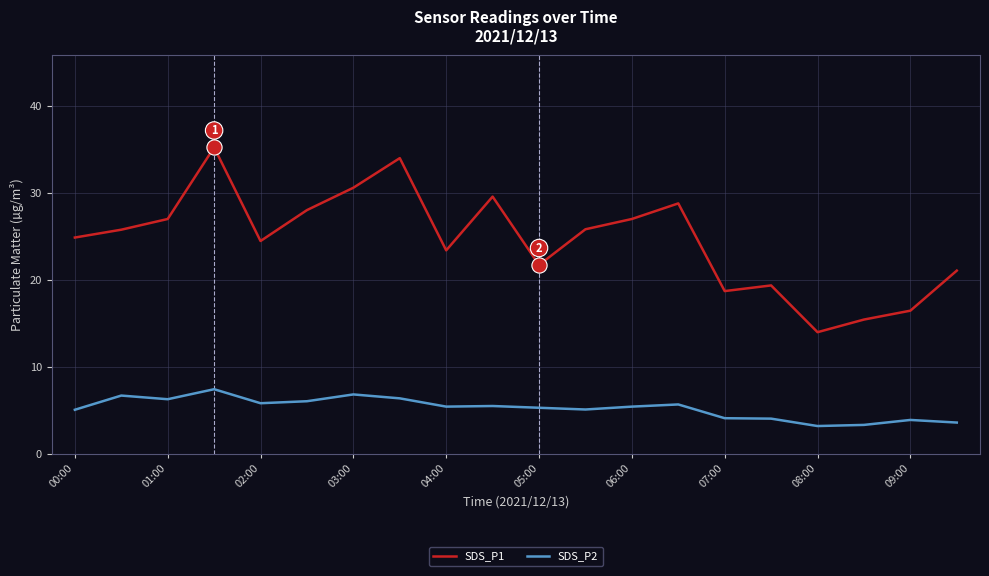

True or false: SDS_P1 and SDS_P2 intersect in this chart.

False